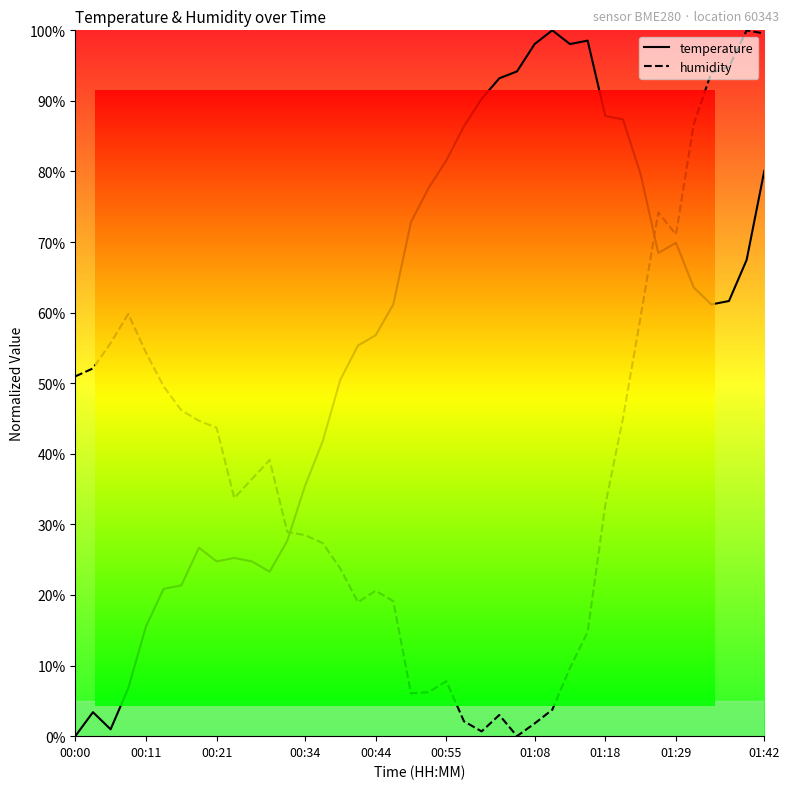

List the series in order of their overall mean, lowest first.

humidity, temperature